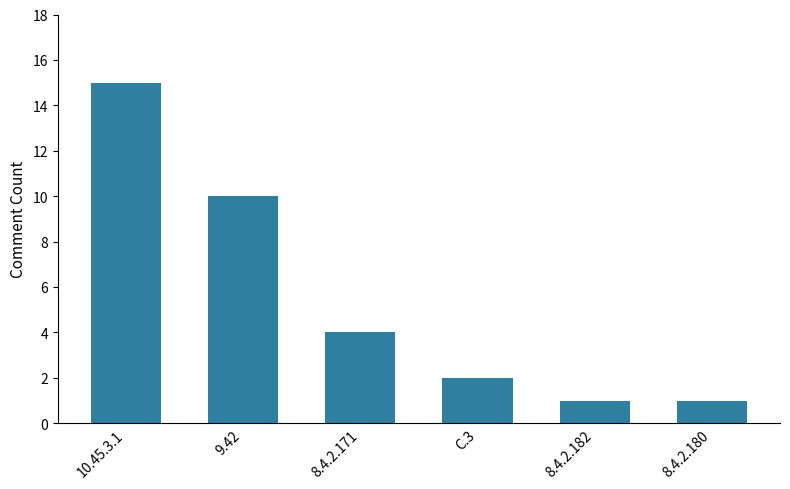

True or false: the data shows 15 at 9.42.

False